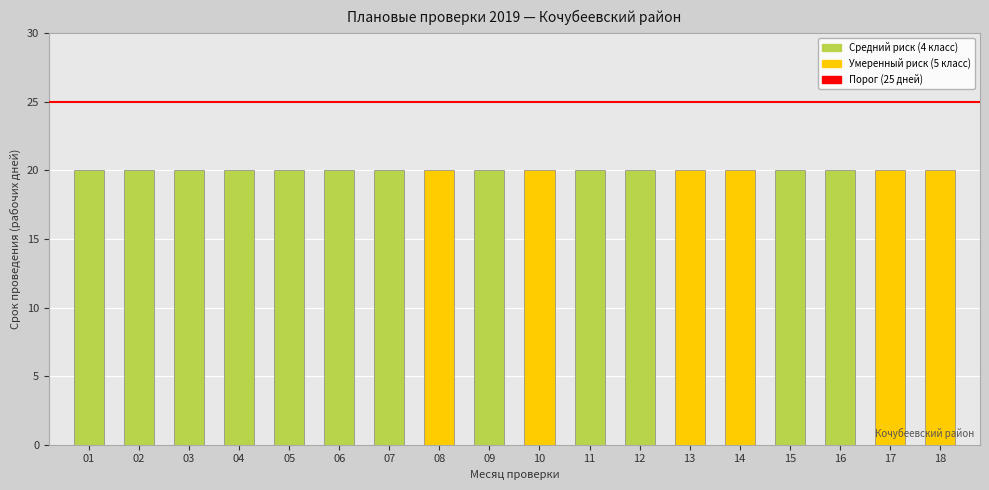

What is the average value of the Умеренный риск (5 класс) series?

7